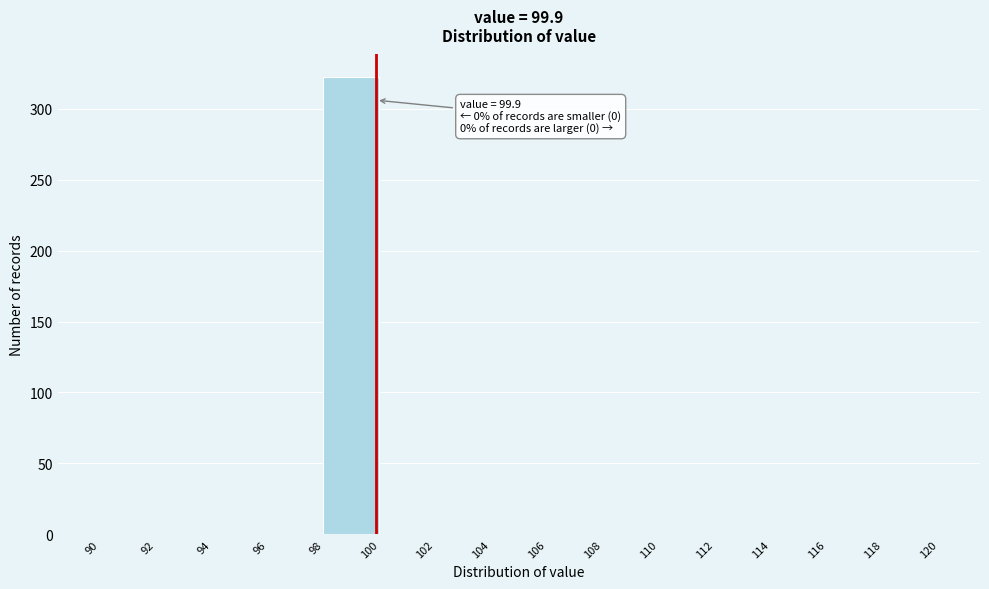

Which range on the x-axis has the tallest bar?

98 to 100